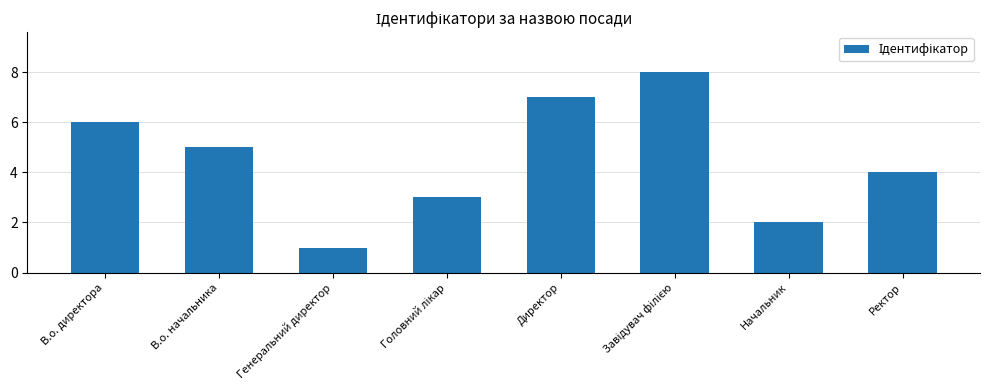

The value at В.о. начальника is 5. True or false?

True